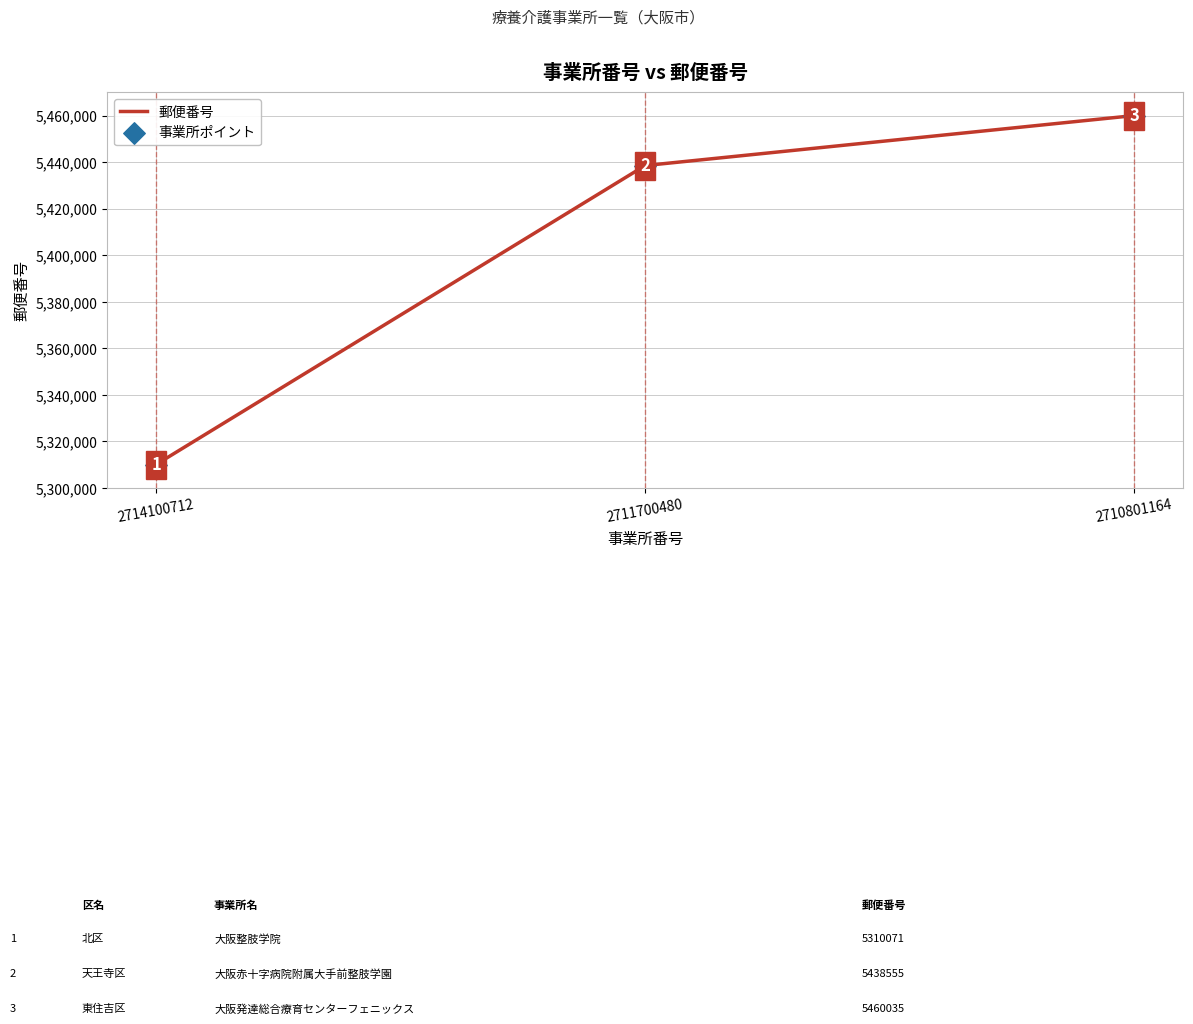

Between 2711700480 and 2714100712, which is larger?

2711700480